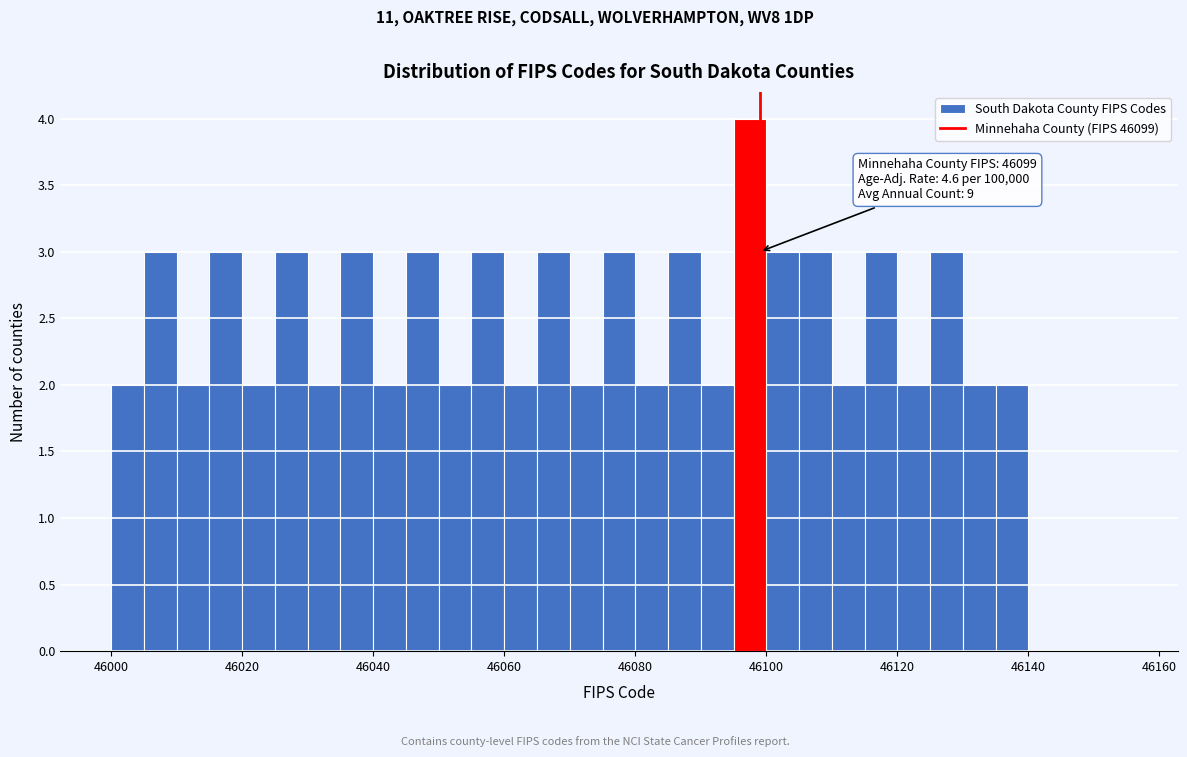

Around what value on the x-axis is the tallest bar? Give the approximate position of its centre, as read against the axis.

46098